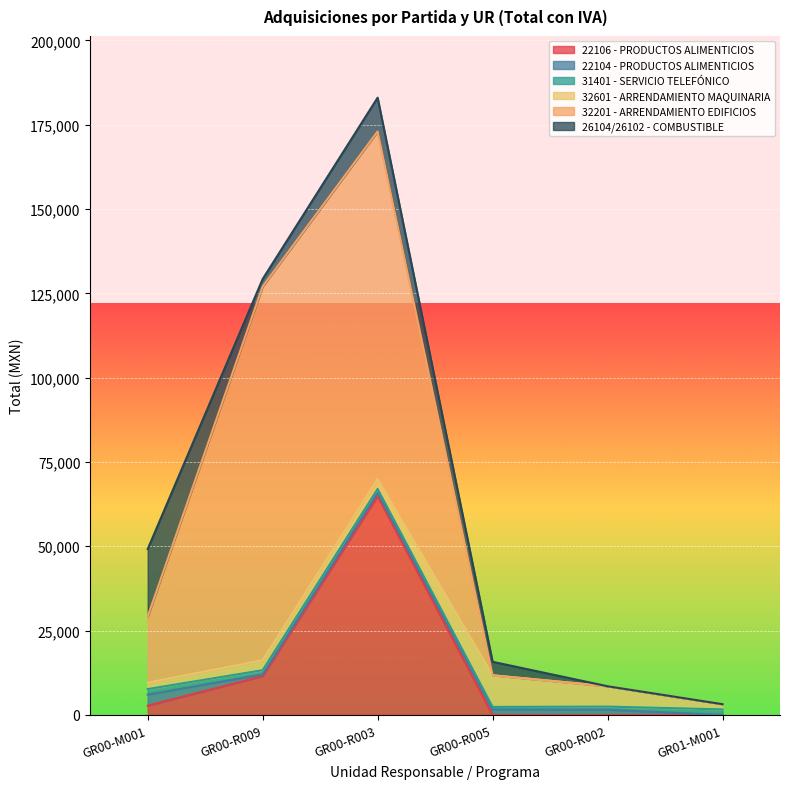

What is the average value of the 32601 - ARRENDAMIENTO MAQUINARIA series?

4125.1